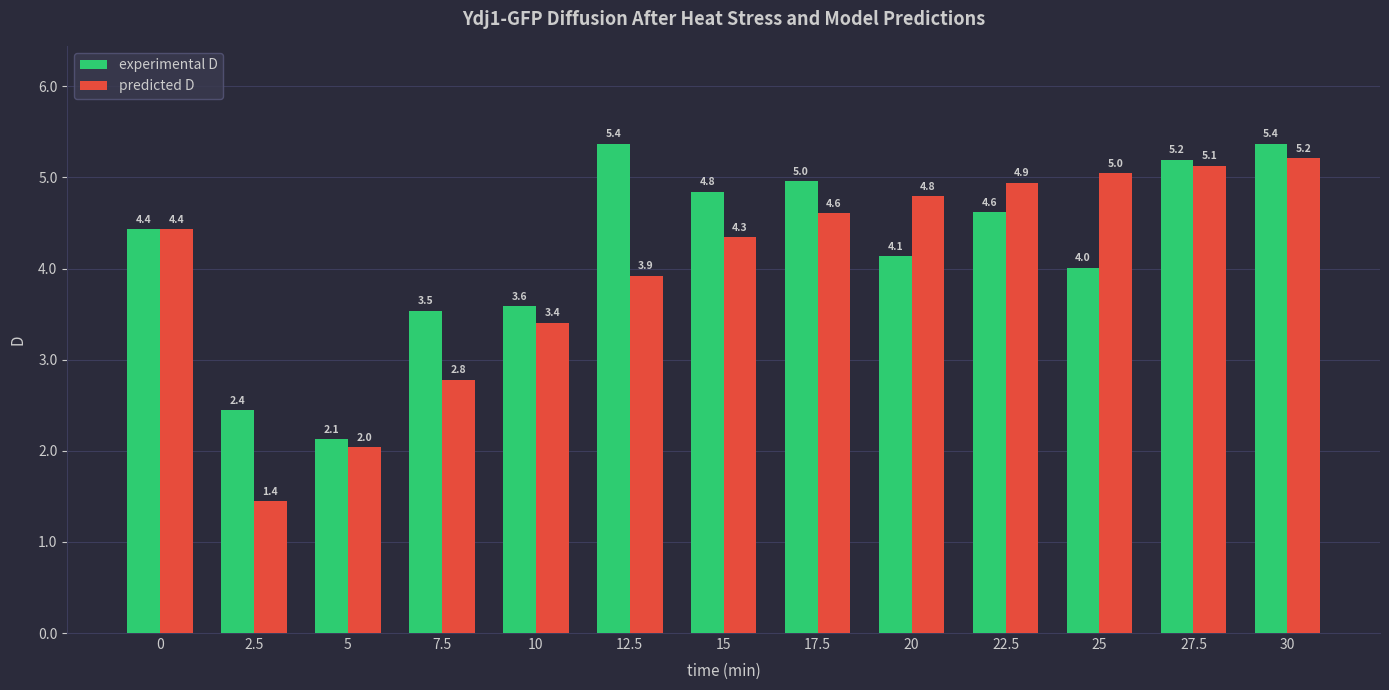

What is the maximum value shown in the chart?

5.4